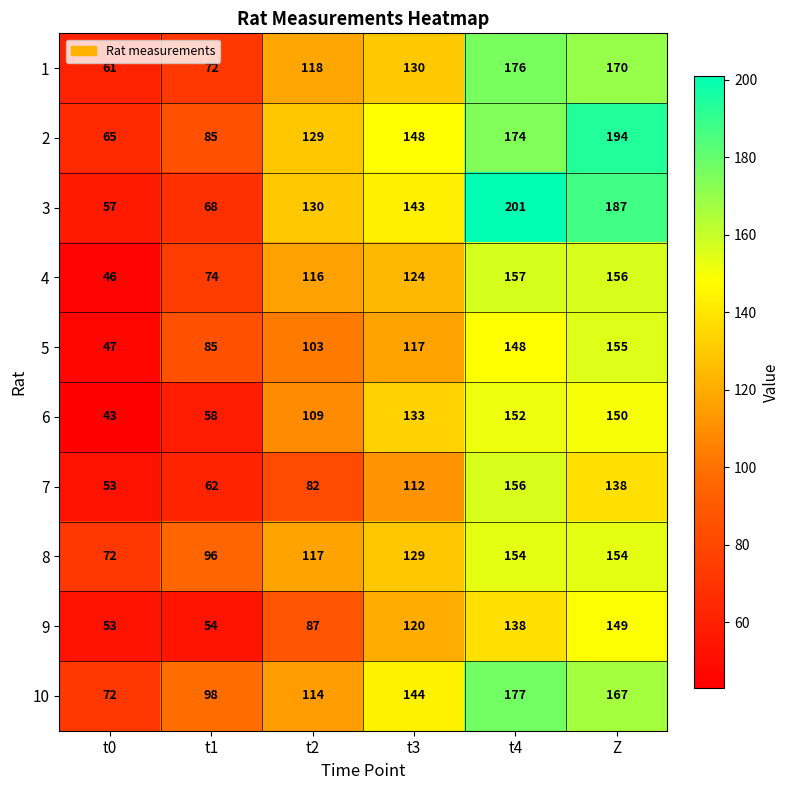

True or false: 3 has a value of 252 at t3.

False